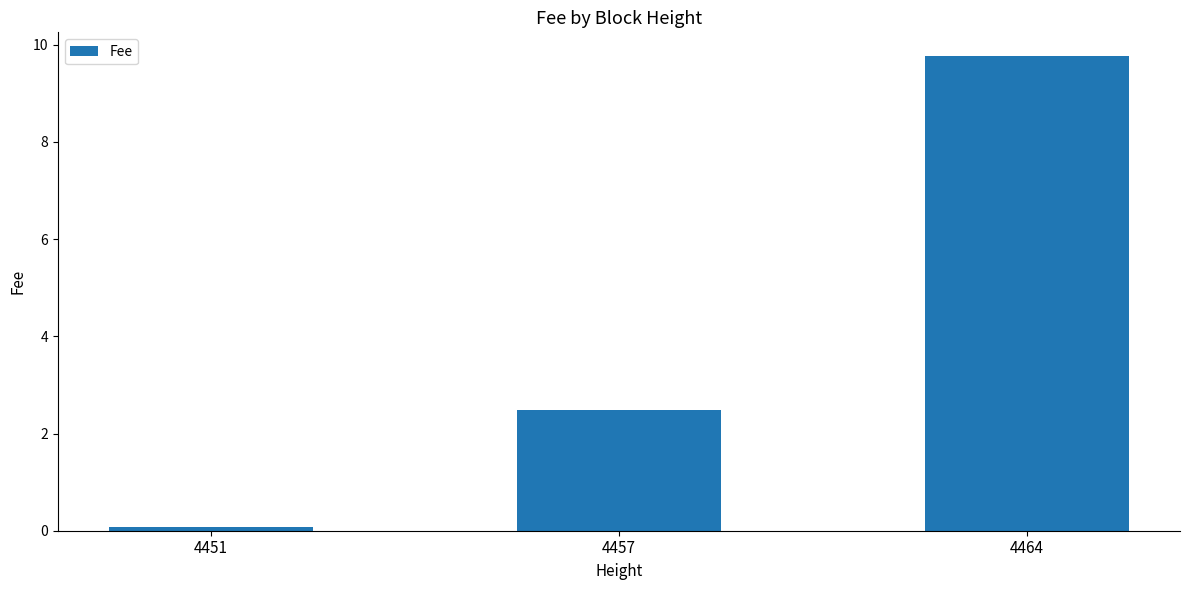

Between 4451 and 4464, which is larger?

4464